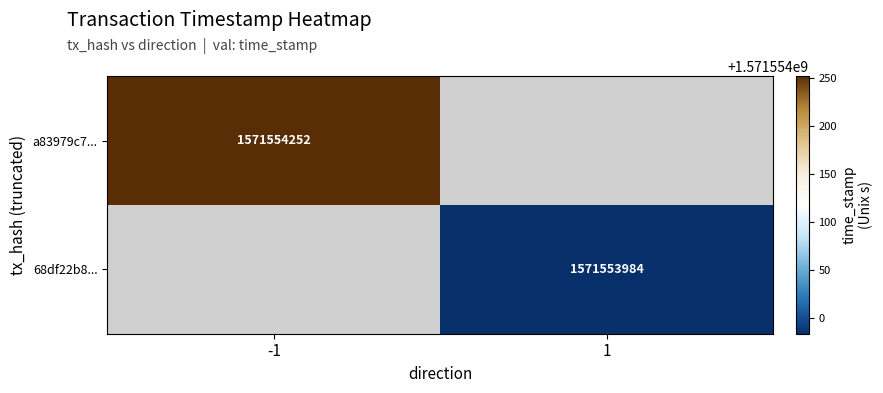

Reading right to left, extract all data points from this chart.

a83979c774a3608b84237db6752717b9edeec02: 1571554252	-1
68df22b874c374a574a2543d82c47610fa4ee23: 1571553984	1